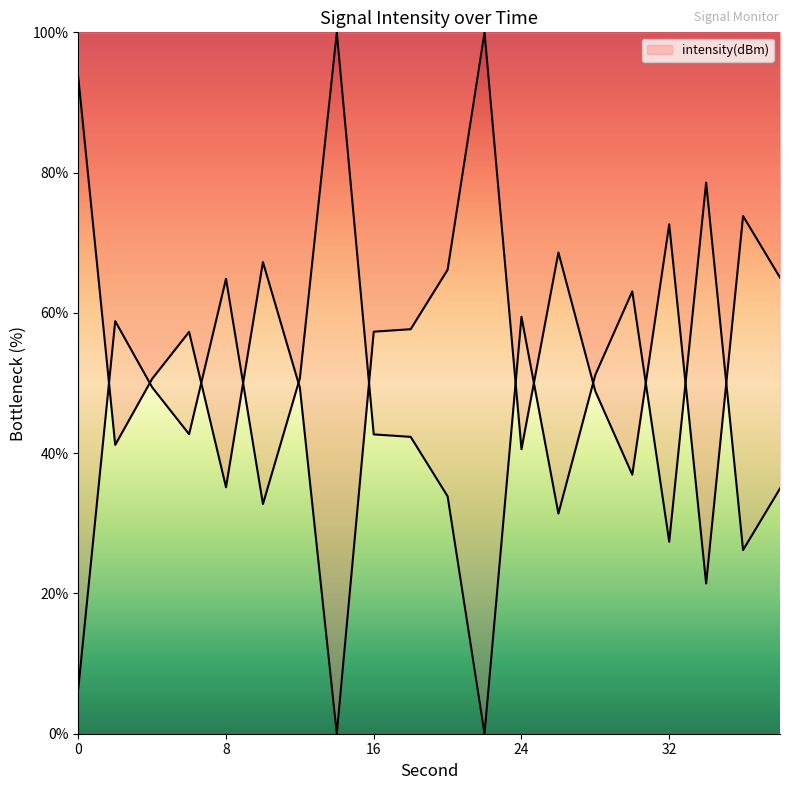

What is the difference between the maximum and minimum values?

100.0